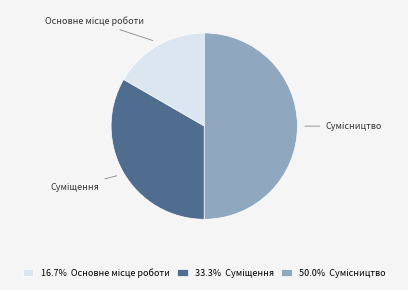

Rank the categories by value from highest to lowest.

Сумісництво, Суміщення, Основне місце роботи